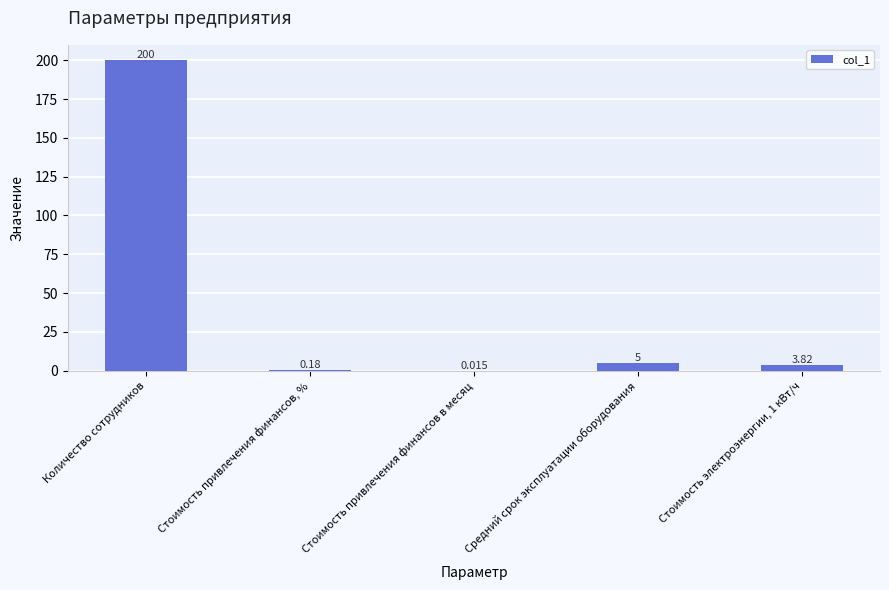

Which label corresponds to the largest value in the chart?

Количество сотрудников